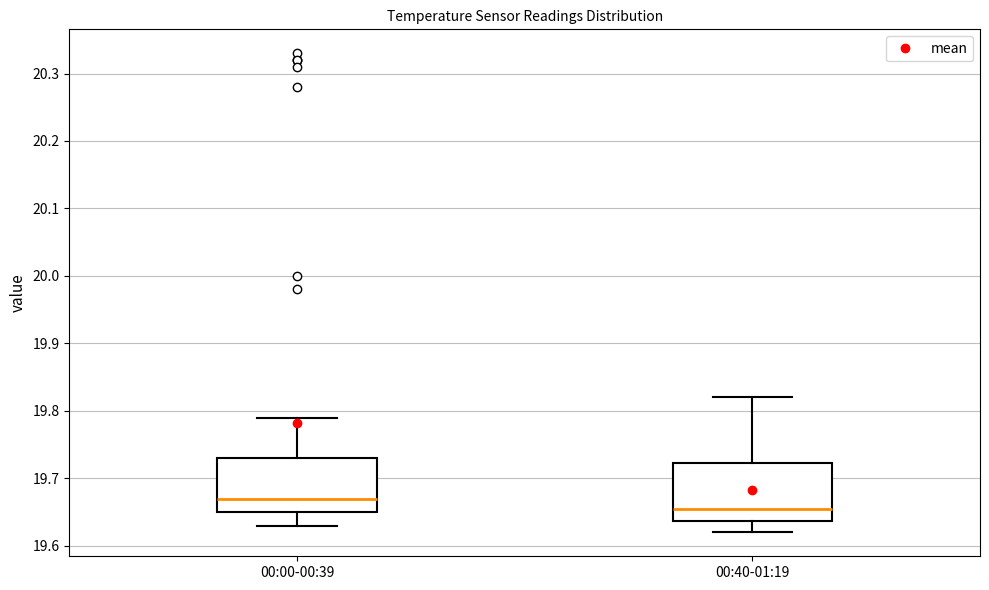

Which box has the highest median line?

00:00-00:39